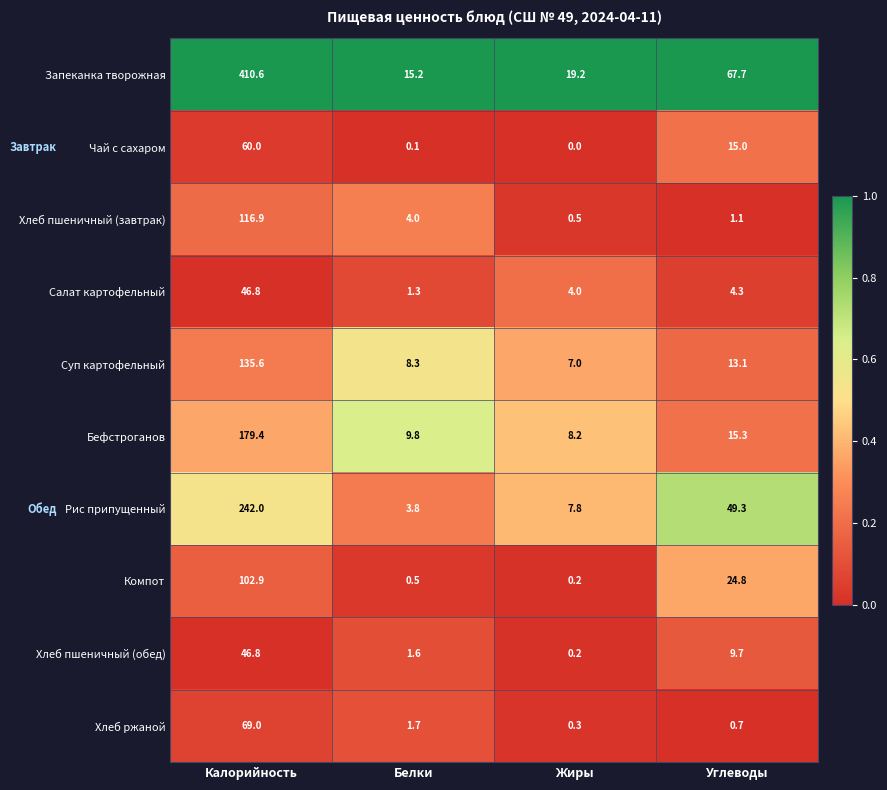

Which series has the largest total across all categories?

Запеканка творожная